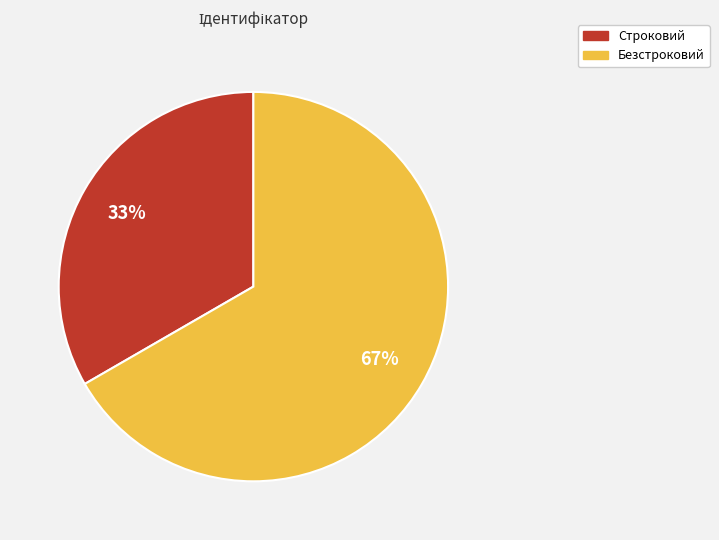

Which has a higher value, Безстроковий or Строковий?

Безстроковий